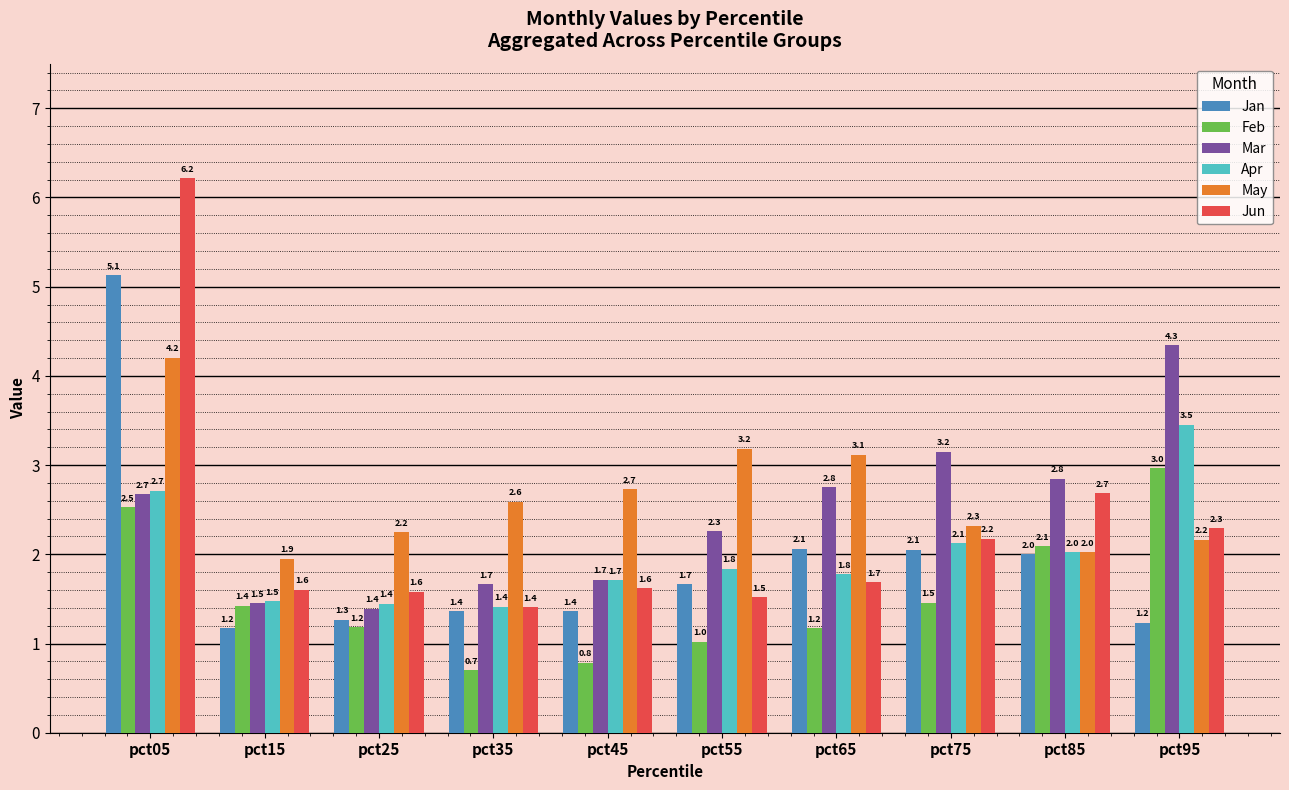

At which category is the sum across all series the highest?

pct05